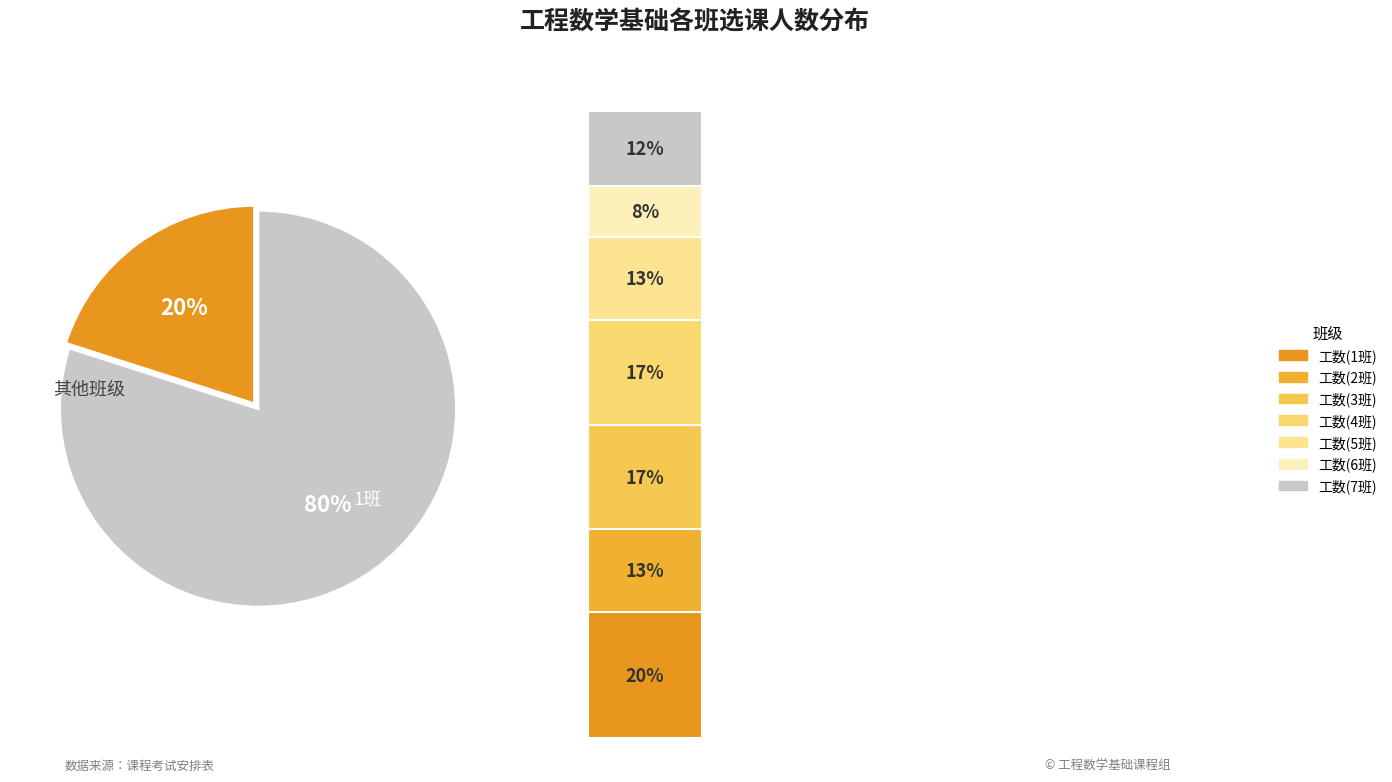

What portion of the pie excludes 工程数学基础(3班)?

83.4%